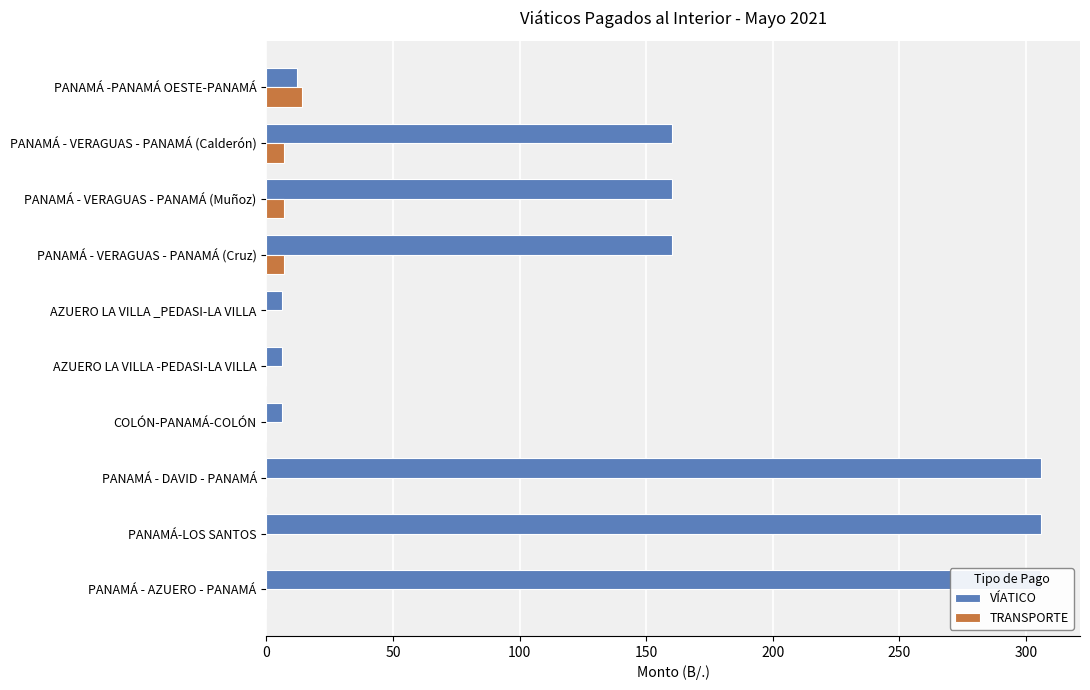

Reading left to right, list all the values displayed in this chart.

VÍATICO: 306	306	306	6	6	6	160	160	160	12
TRANSPORTE: 0	0	0	0	0	0	7	7	7	14